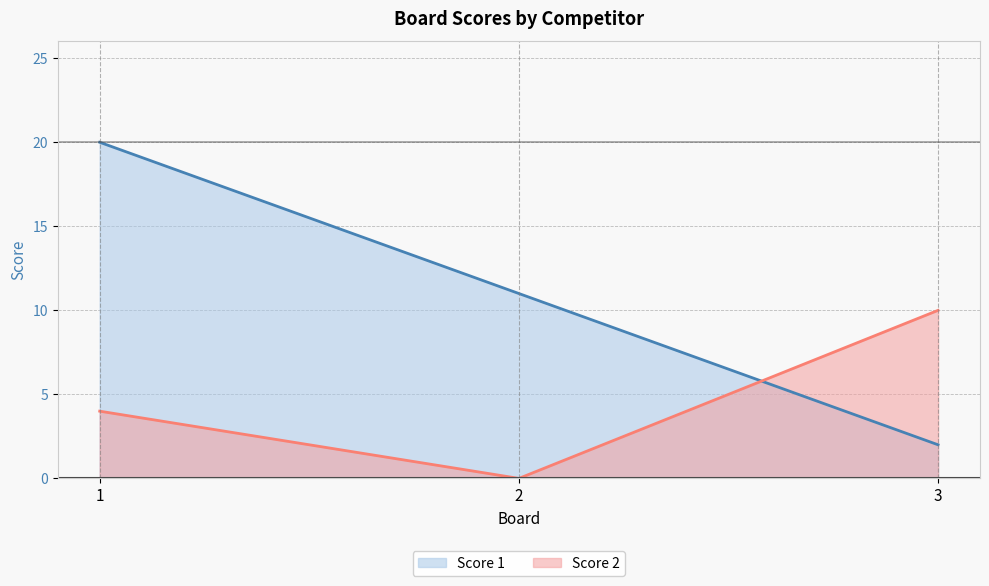

What are all the series names shown in the legend?

Score 1, Score 2